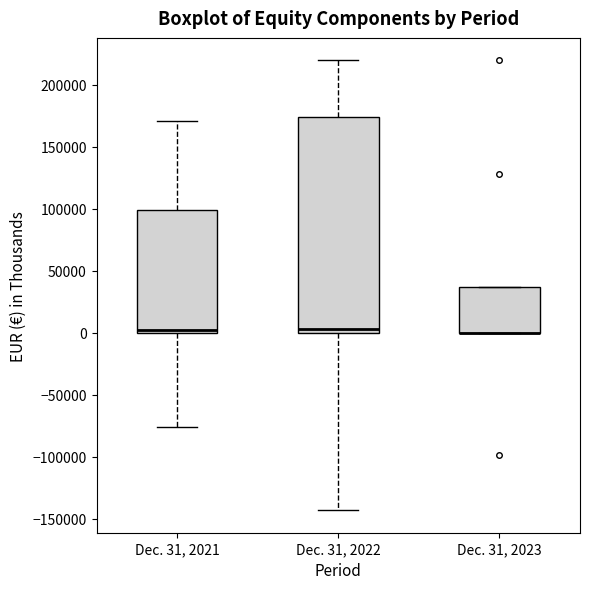

Reading left to right, transcribe this box plot: for each box, give where its median line is, the range the box spans, and where its two whiskers end, as read against the y-axis. The values are not printed on the chart, so give them approximately, as read against the axis.

Dec. 31, 2021: median 0 (just above the box's lower edge), box 0 to 100000, whiskers -75000 to 170000
Dec. 31, 2022: median 5000, box 0 to 175000, whiskers -145000 to 220000
Dec. 31, 2023: median 0 (drawn on the box's lower edge), box 0 to 35000, whiskers 0 to 35000